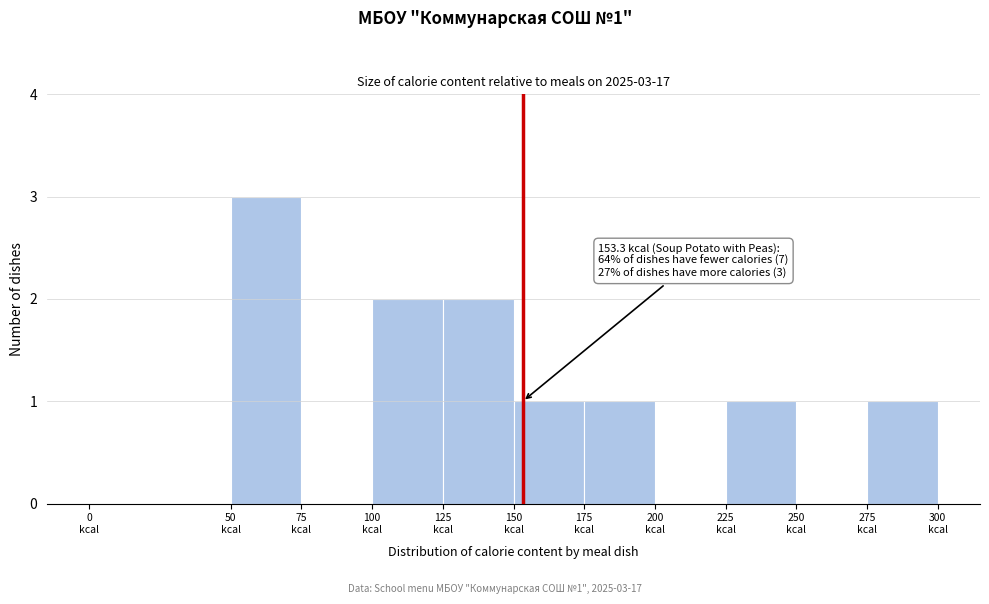

Which range on the x-axis has the tallest bar?

50 to 75